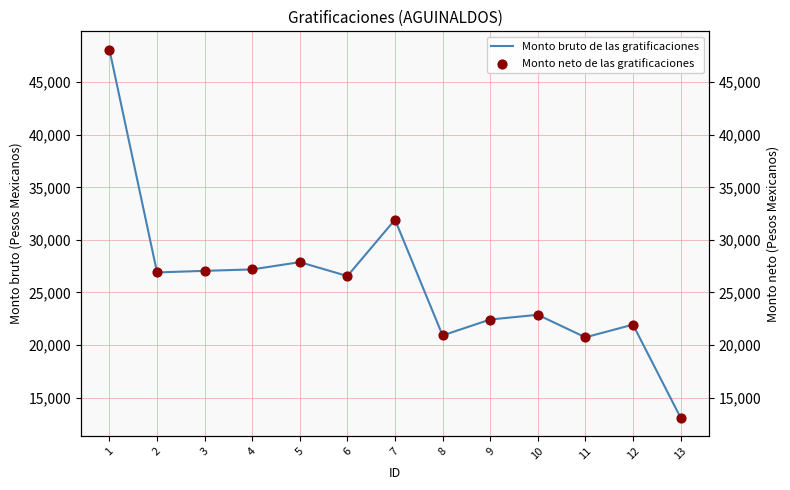

Which series has the widest spread of Y values?

Monto bruto de las gratificaciones